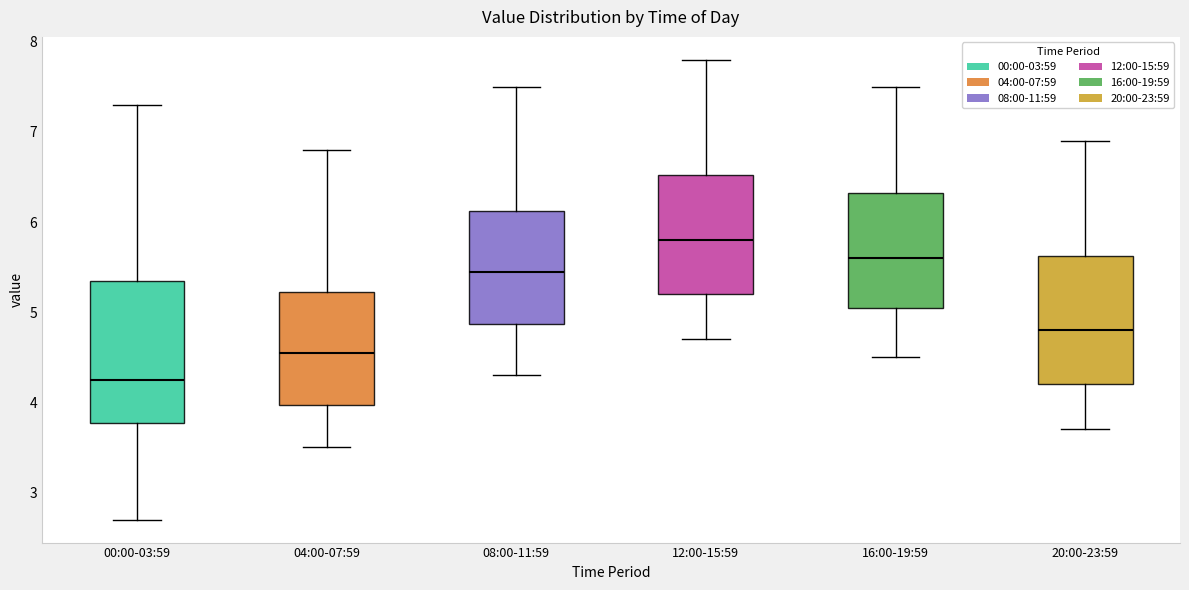

Reading left to right, read every box against the y-axis: the position of its median line, the range the box covers, and the ends of its whiskers. The values are not printed on the chart, so give them approximately, as read against the axis.

00:00-03:59: median 4.3, box 3.8 to 5.4, whiskers 2.7 to 7.3
04:00-07:59: median 4.6, box 4.0 to 5.2, whiskers 3.5 to 6.8
08:00-11:59: median 5.5, box 4.9 to 6.1, whiskers 4.3 to 7.5
12:00-15:59: median 5.8, box 5.2 to 6.5, whiskers 4.7 to 7.8
16:00-19:59: median 5.6, box 5.1 to 6.3, whiskers 4.5 to 7.5
20:00-23:59: median 4.8, box 4.2 to 5.6, whiskers 3.7 to 6.9